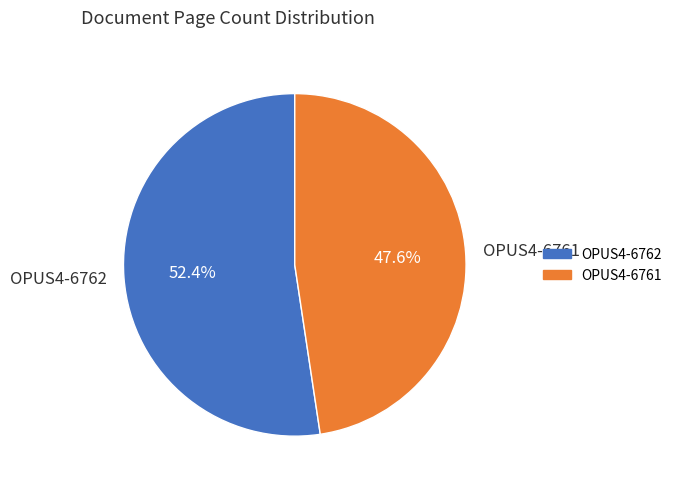

To the nearest percent, what portion does OPUS4-6761 represent?

48%